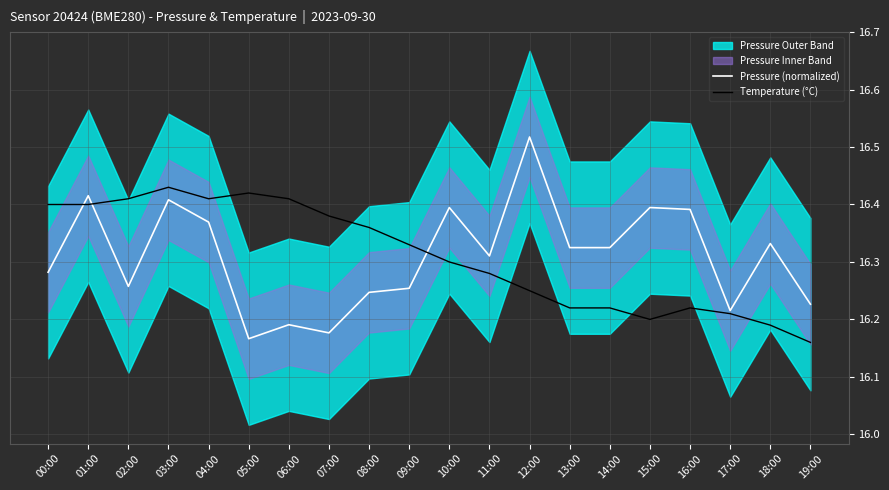

What is the smallest value displayed?

16.2